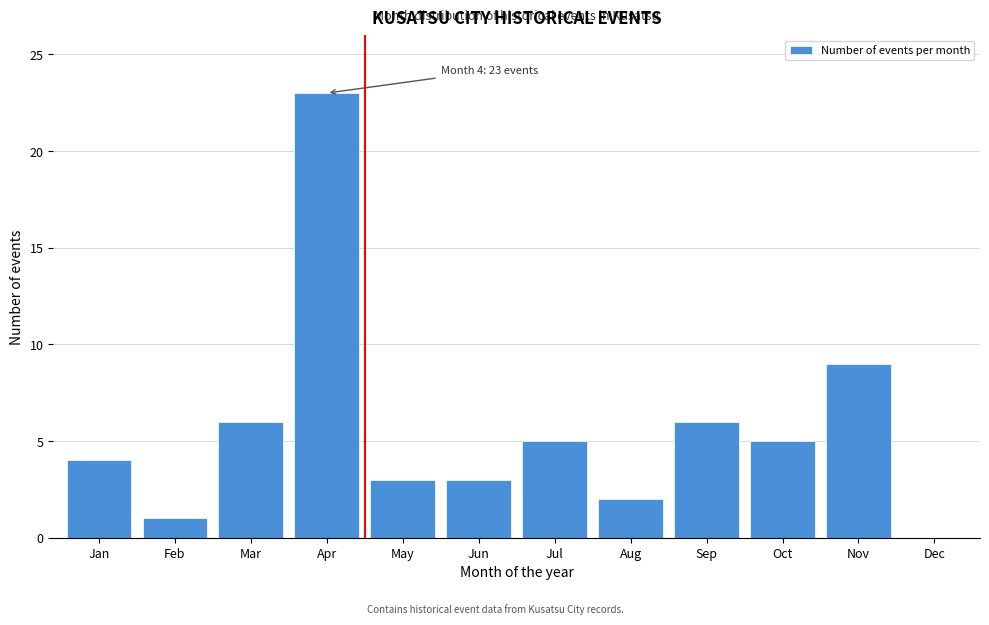

Reading right to left, transcribe all the data shown in this chart.

Dec=0	Nov=9	Oct=5	Sep=6	Aug=2	Jul=5	Jun=3	May=3	Apr=23	Mar=6	Feb=1	Jan=4